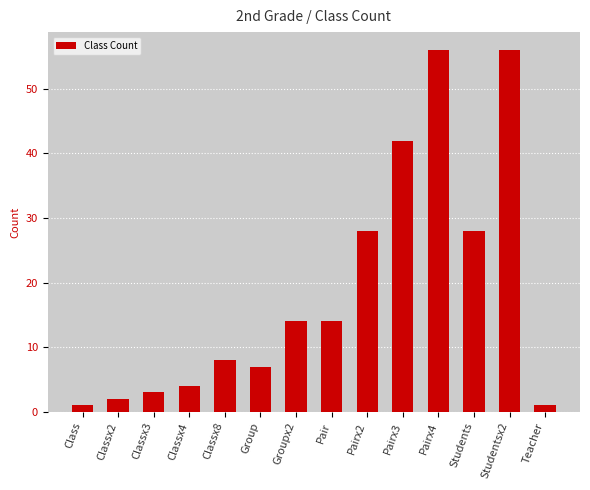

Reading right to left, what are all the values shown in this chart?

1	56	28	56	42	28	14	14	7	8	4	3	2	1